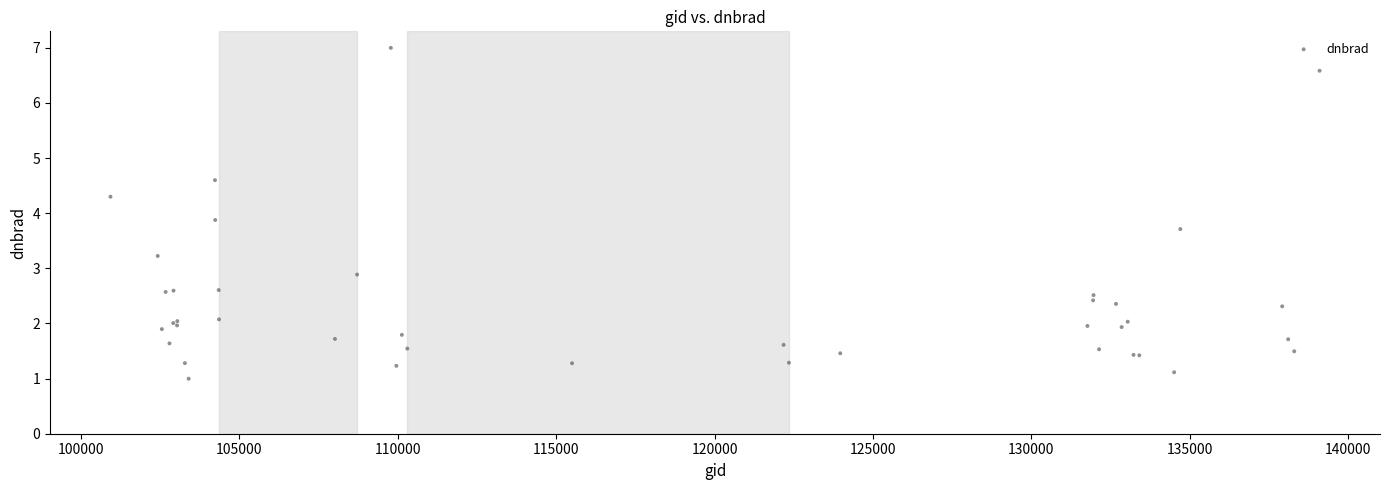

What Y value in the scatter plot is closest to 3?

2.9